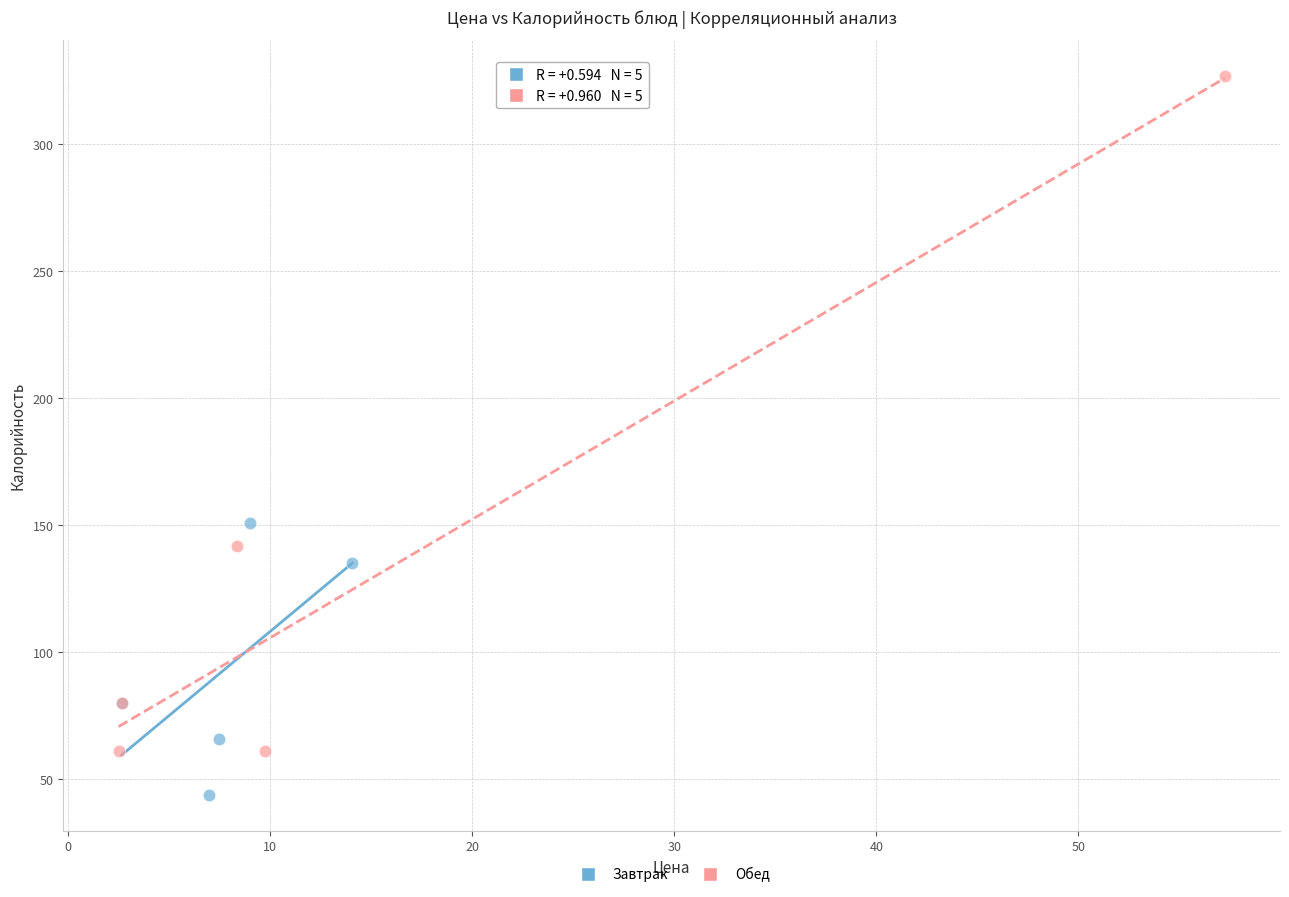

Which series contains the lowest Y value?

Завтрак